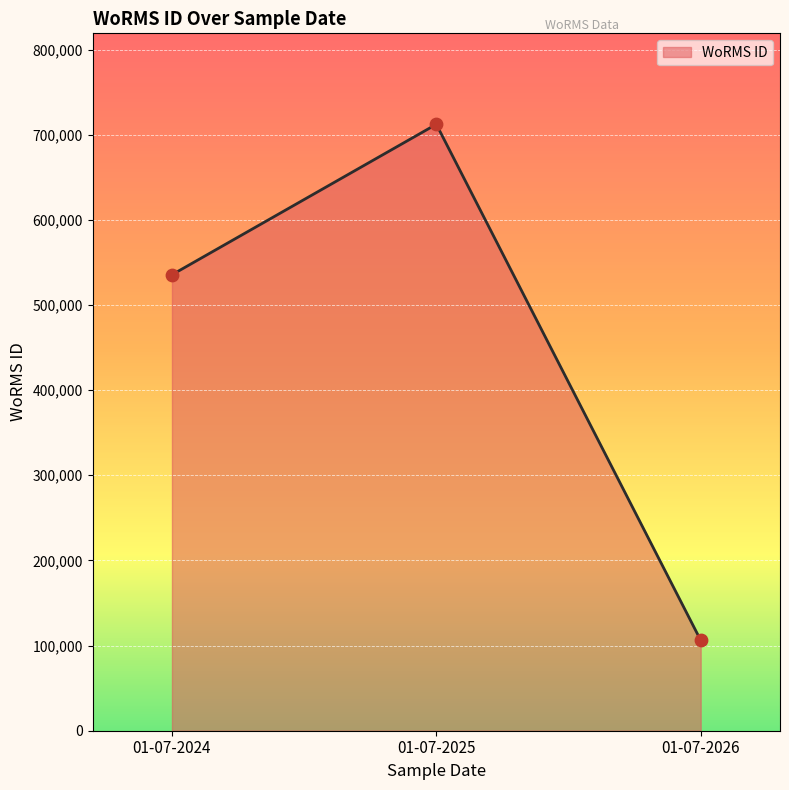

Which has a higher value, 01-07-2026 or 01-07-2025?

01-07-2025